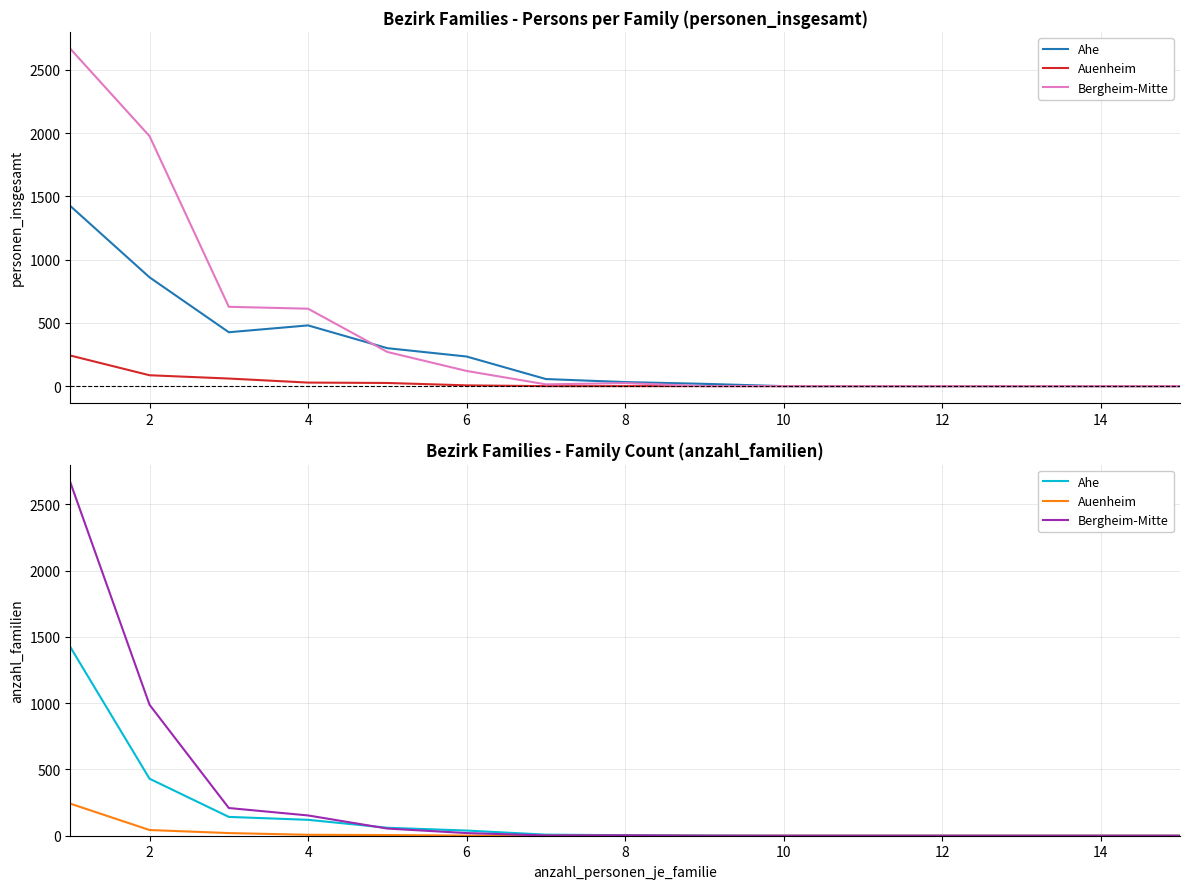

The value of Auenheim at 12 is 0. True or false?

True